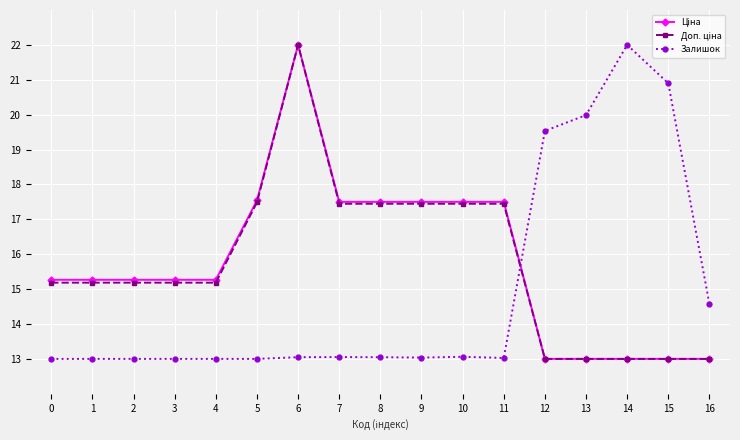

What is the maximum value shown in the chart?

22.0